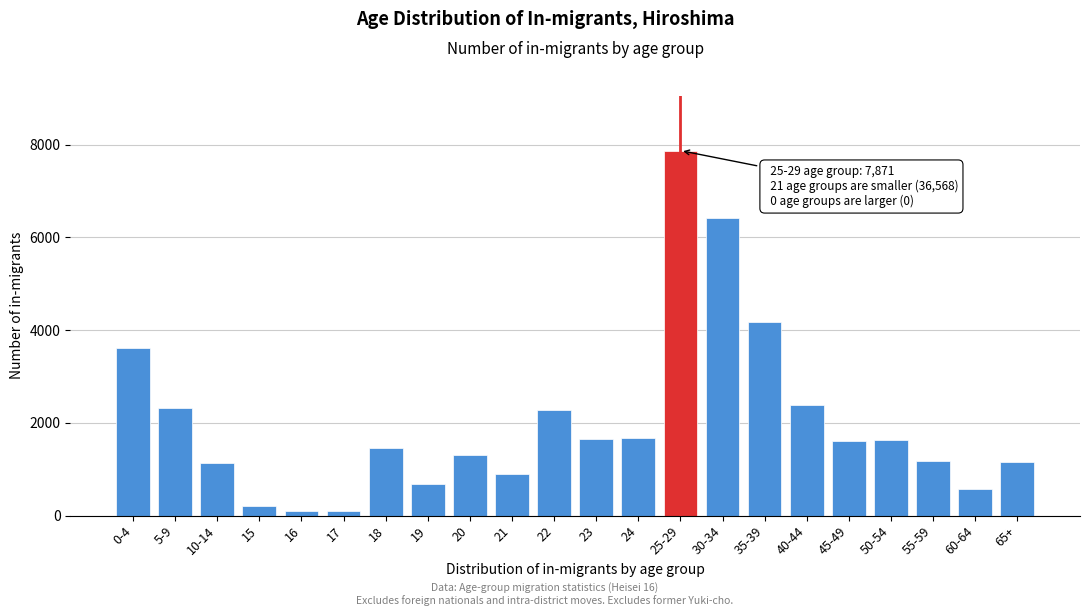

What is the label of the 8th bar from the right?

30-34